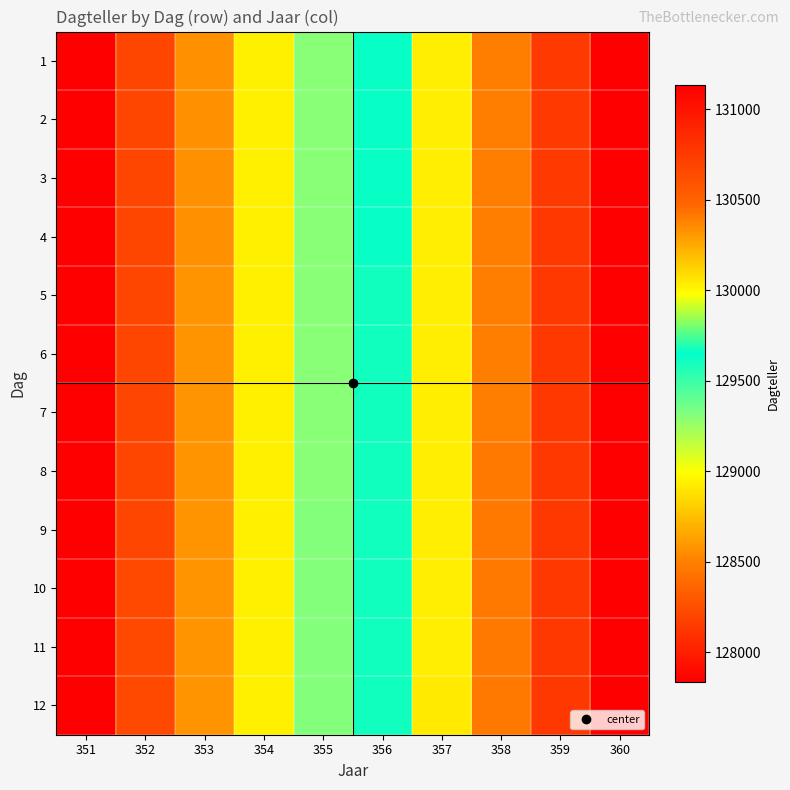

At 352, list the series in order from smallest to largest.

1, 2, 3, 4, 5, 6, 7, 8, 9, 10, 11, 12